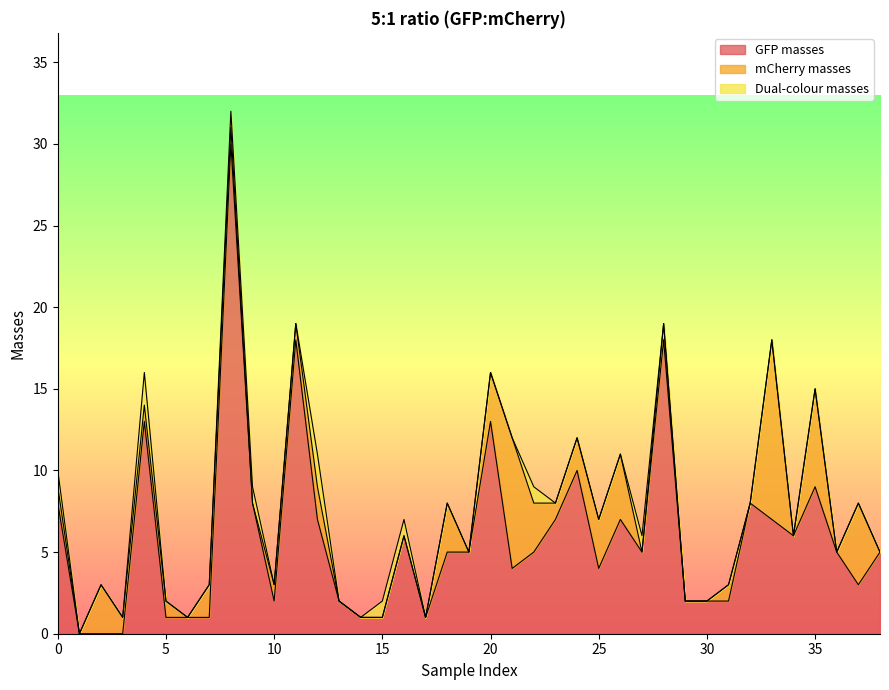

Between 23 and 34, which series saw the biggest shift?

GFP masses